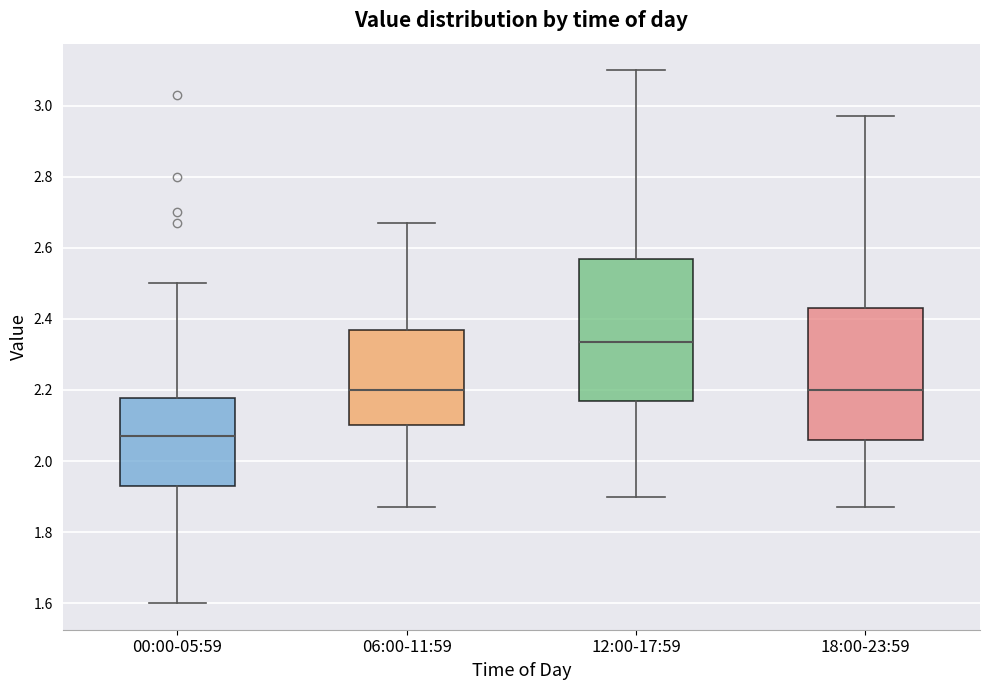

Reading left to right, transcribe this box plot: for each box, give where its median line is, the range the box spans, and where its two whiskers end, as read against the y-axis. The values are not printed on the chart, so give them approximately, as read against the axis.

00:00-05:59: median 2.08, box 1.94 to 2.18, whiskers 1.60 to 2.50
06:00-11:59: median 2.20, box 2.10 to 2.38, whiskers 1.88 to 2.68
12:00-17:59: median 2.34, box 2.18 to 2.58, whiskers 1.90 to 3.10
18:00-23:59: median 2.20, box 2.06 to 2.44, whiskers 1.88 to 2.98